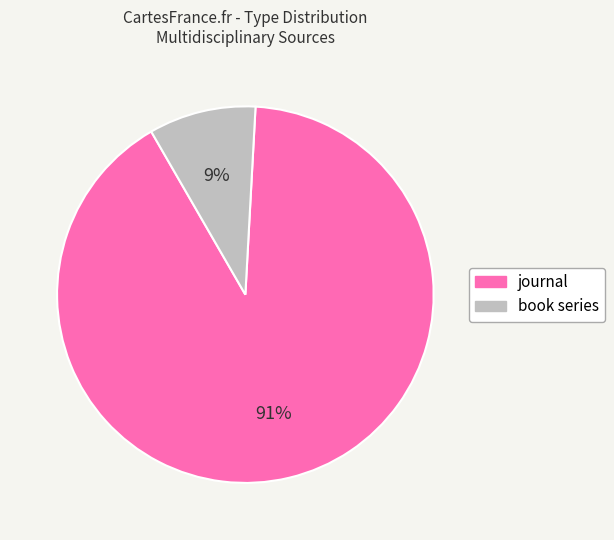

Does book series account for over 50% of the chart?

No